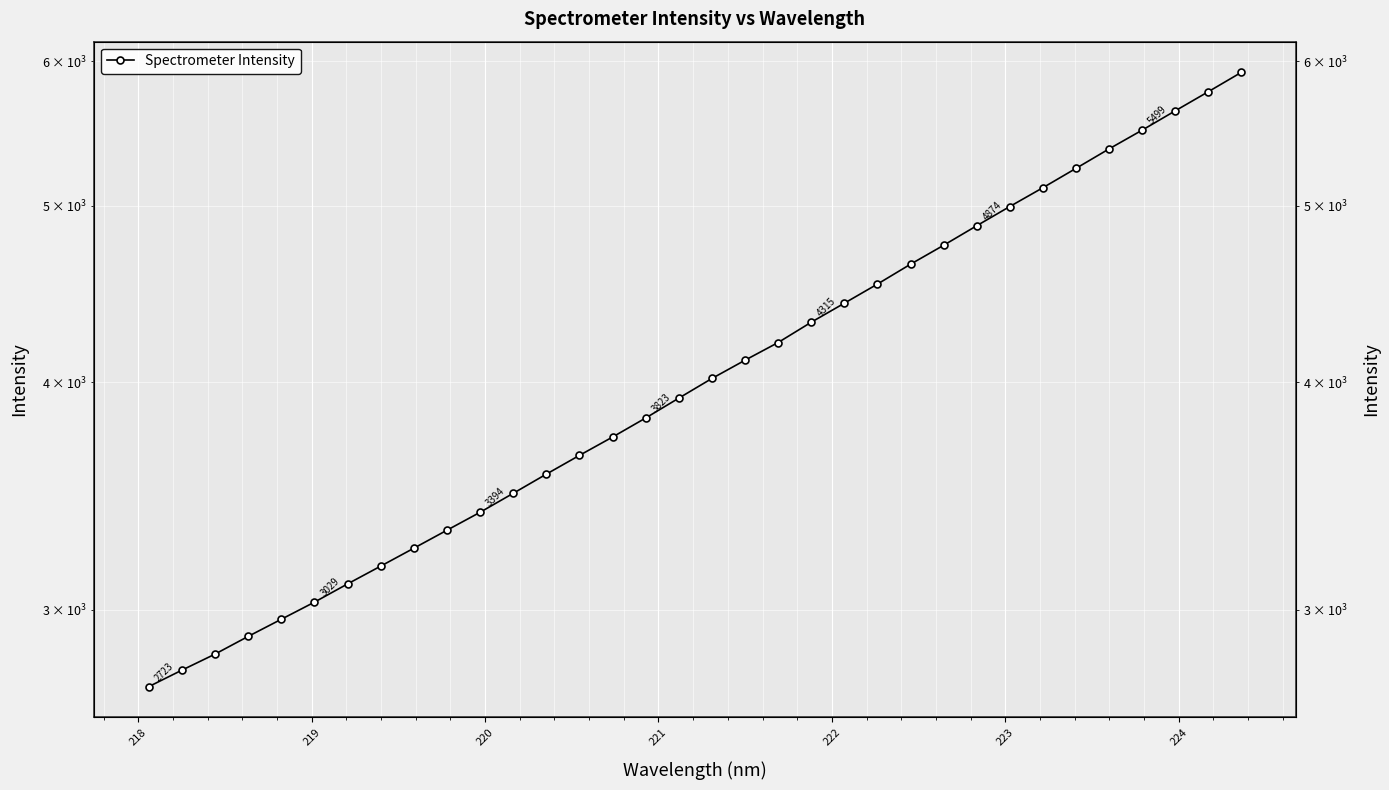

What is the value of the 30th point from the left?

5371.2